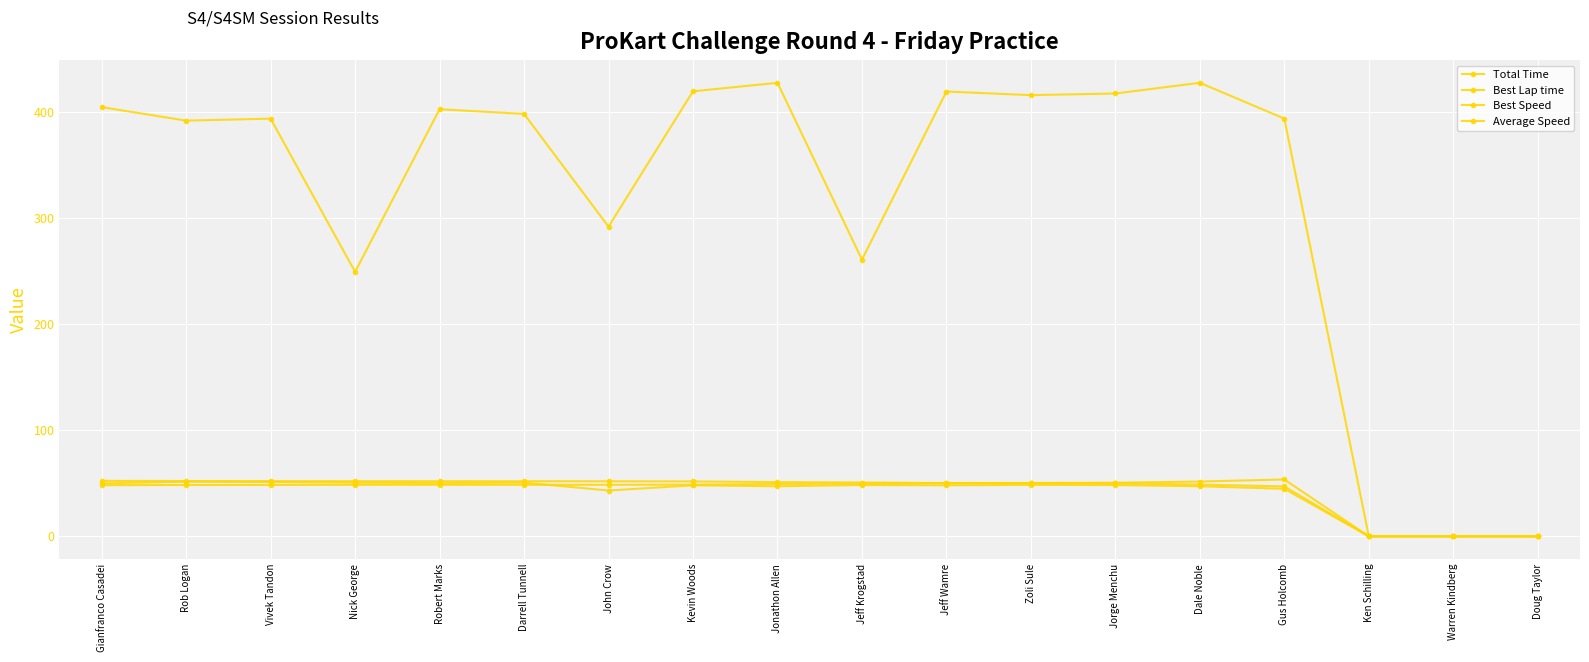

Does the chart have visible grid lines?

Yes